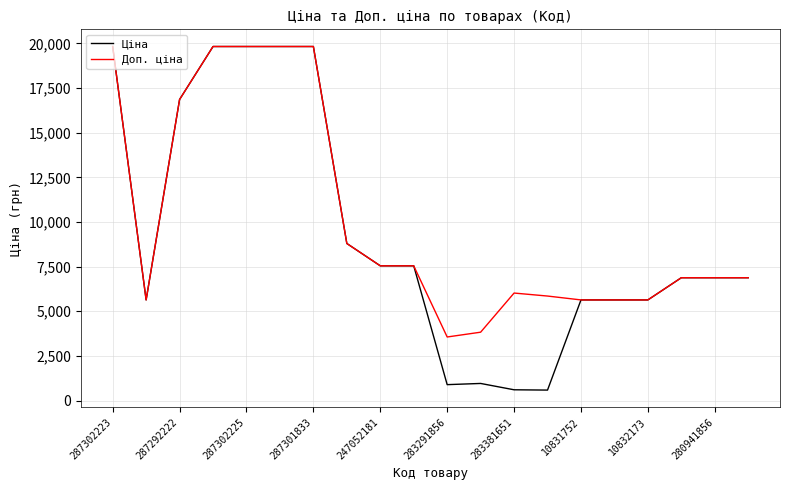

What is the greatest value displayed?

19831.1